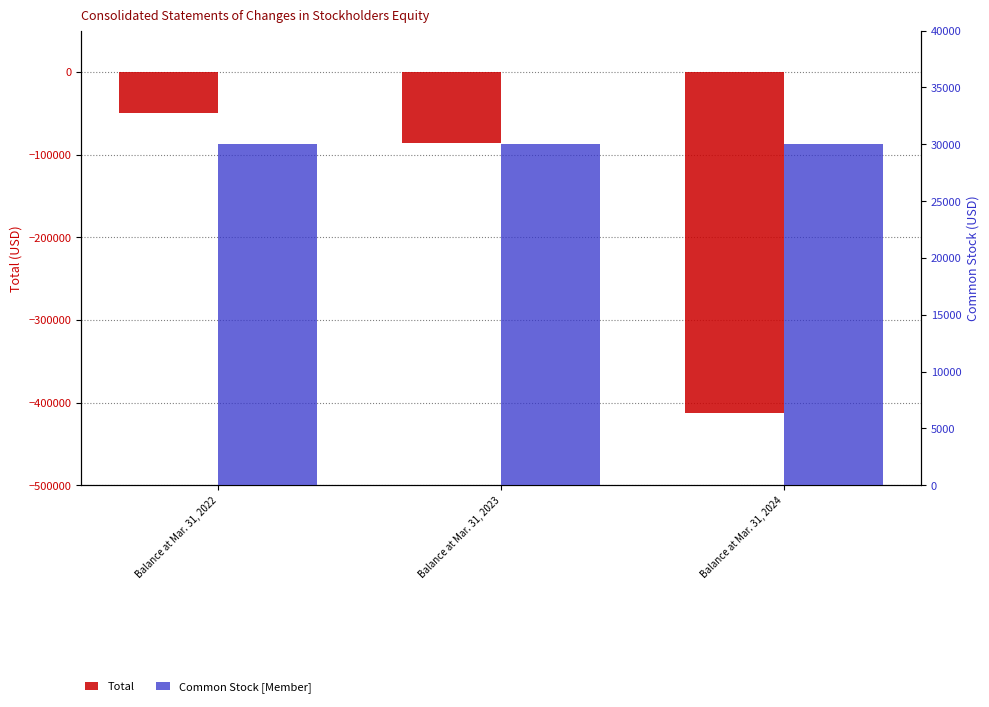

What are all the series names shown in the legend?

Total, Common Stock [Member]